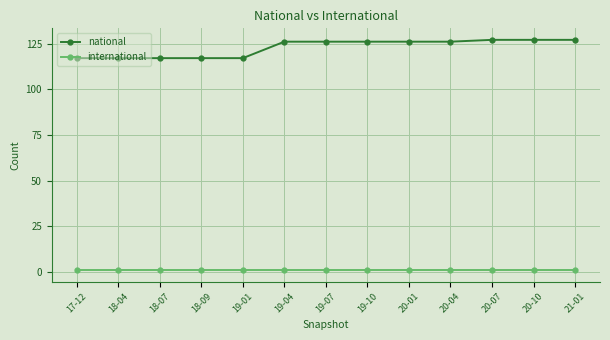

True or false: national and international cross at least once.

False